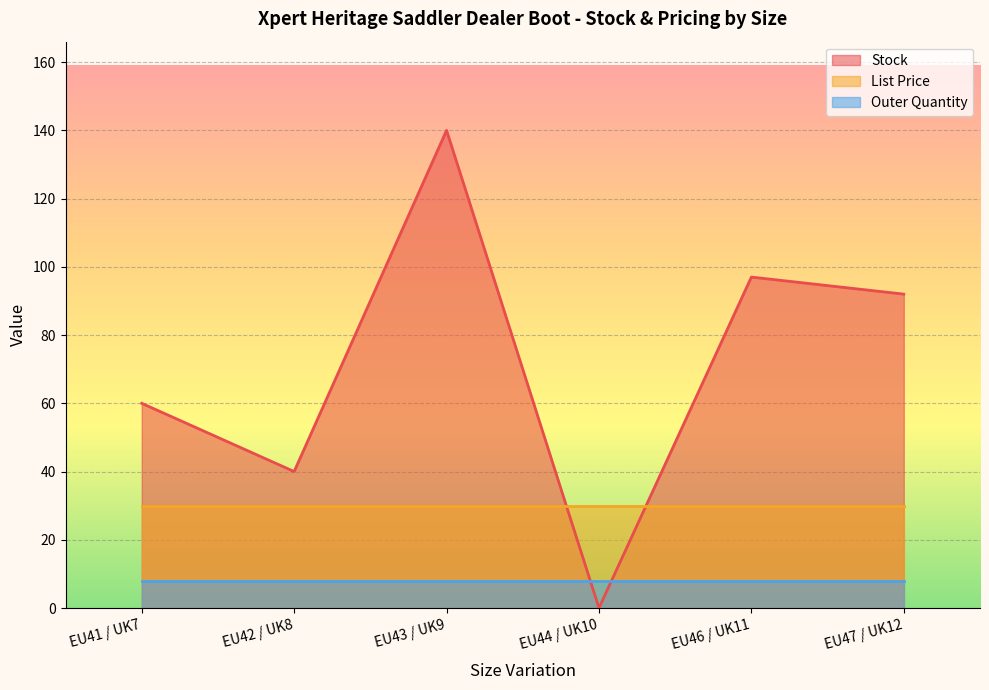

What is the label of the 5th point from the left?

EU46 / UK11